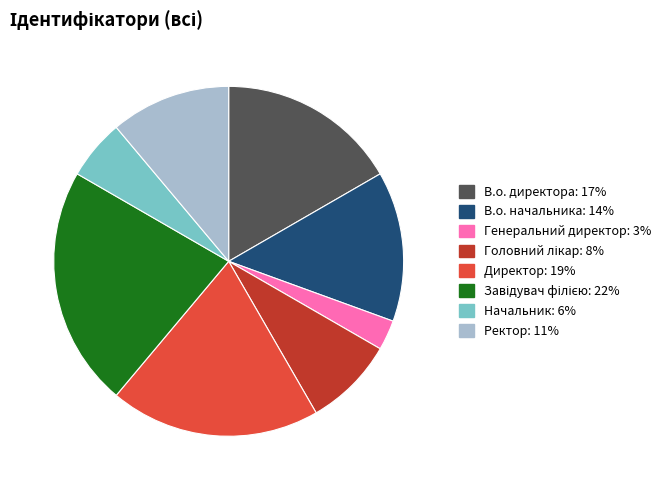

How many slices are in this pie chart?

8